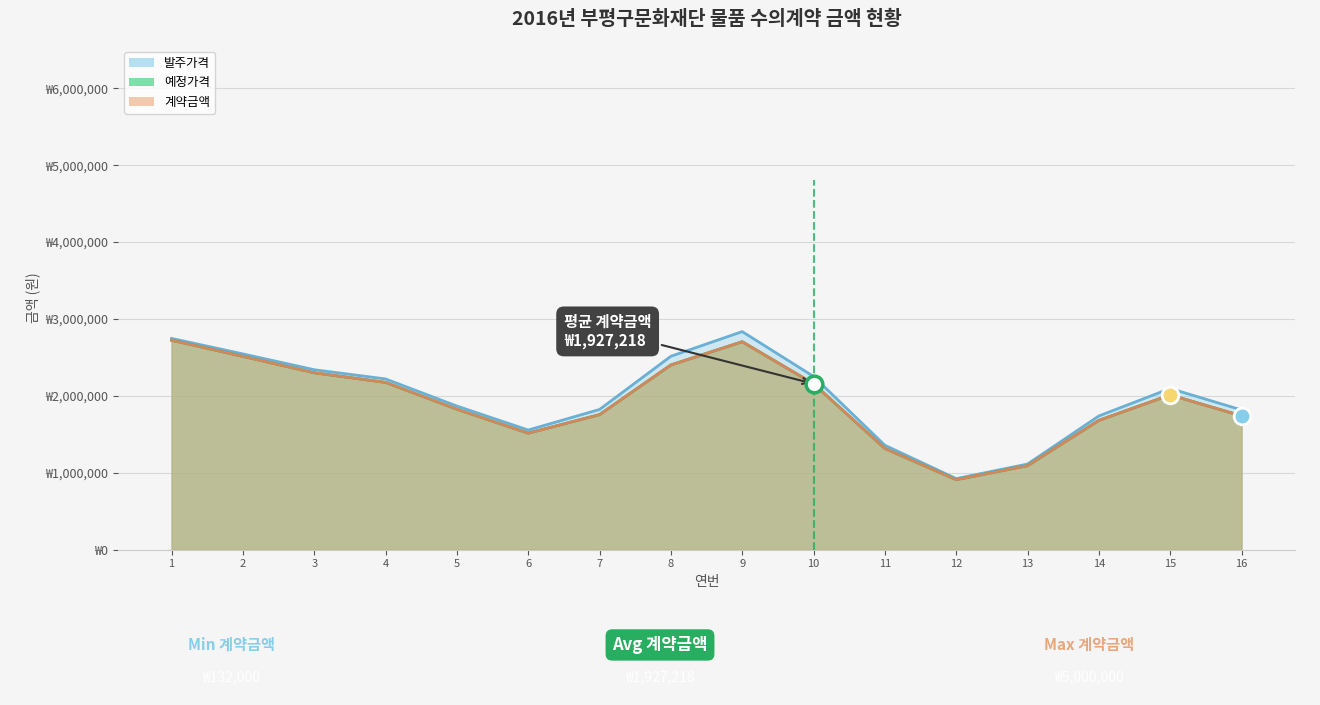

True or false: 예정가격 and 발주가격 cross at least once.

False